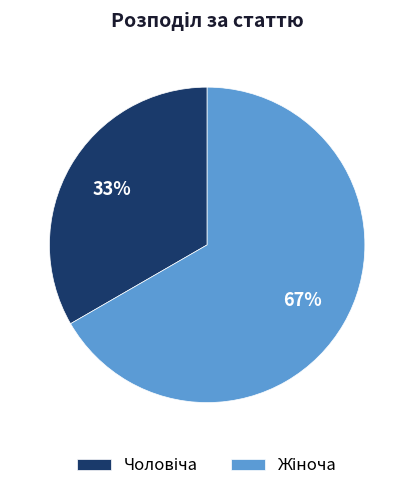

Is there a majority slice in this chart?

Yes